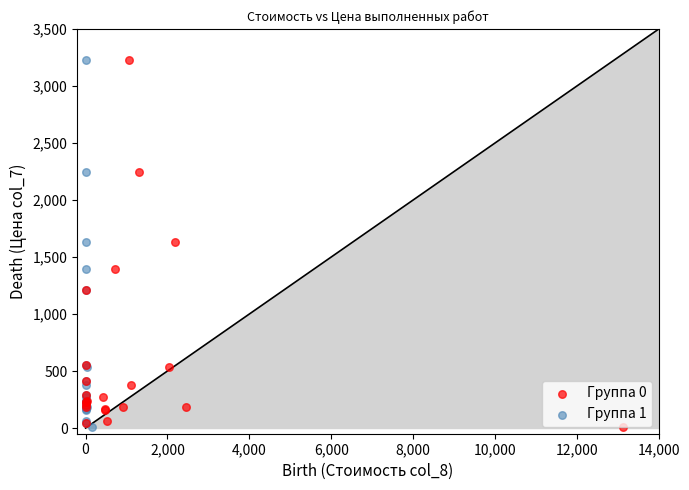

What are all the series names shown in the legend?

Группа 0, Группа 1